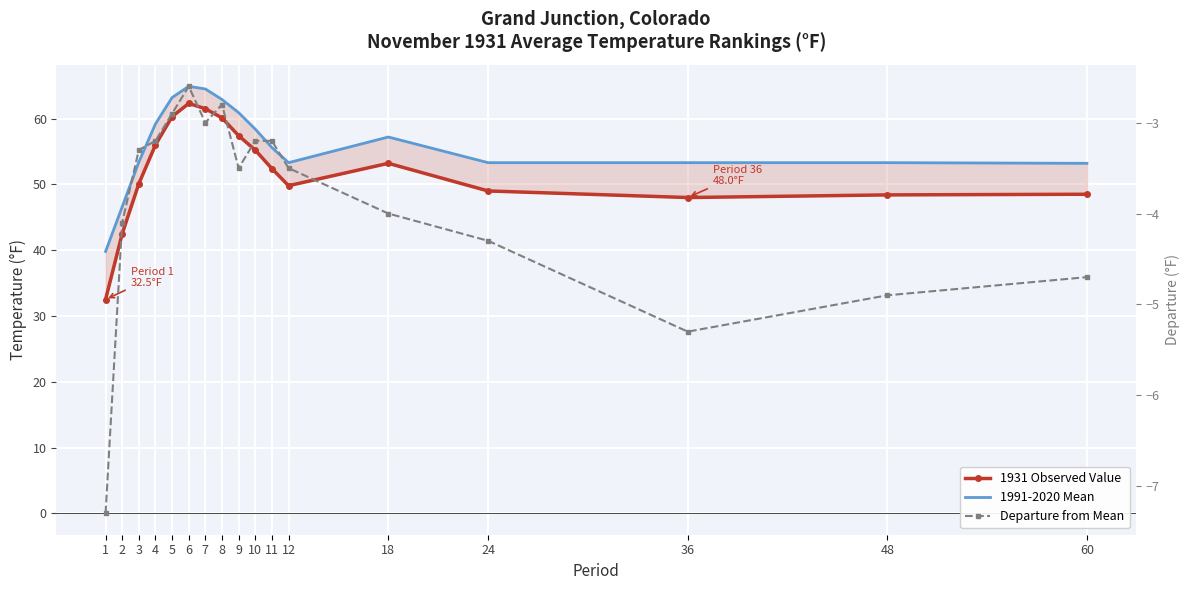

Reading left to right, what are all the values shown in this chart?

1931 Observed Value: 32.5	42.5	50.1	56.0	60.3	62.3	61.5	60.1	57.4	55.2	52.4	49.8	53.2	49.0	48.0	48.4	48.5
1991-2020 Mean: 39.8	46.6	53.4	59.2	63.2	64.9	64.5	62.9	60.9	58.4	55.6	53.3	57.2	53.3	53.3	53.3	53.2
Departure from Mean: -7.3	-4.1	-3.3	-3.2	-2.9	-2.6	-3.0	-2.8	-3.5	-3.2	-3.2	-3.5	-4.0	-4.3	-5.3	-4.9	-4.7